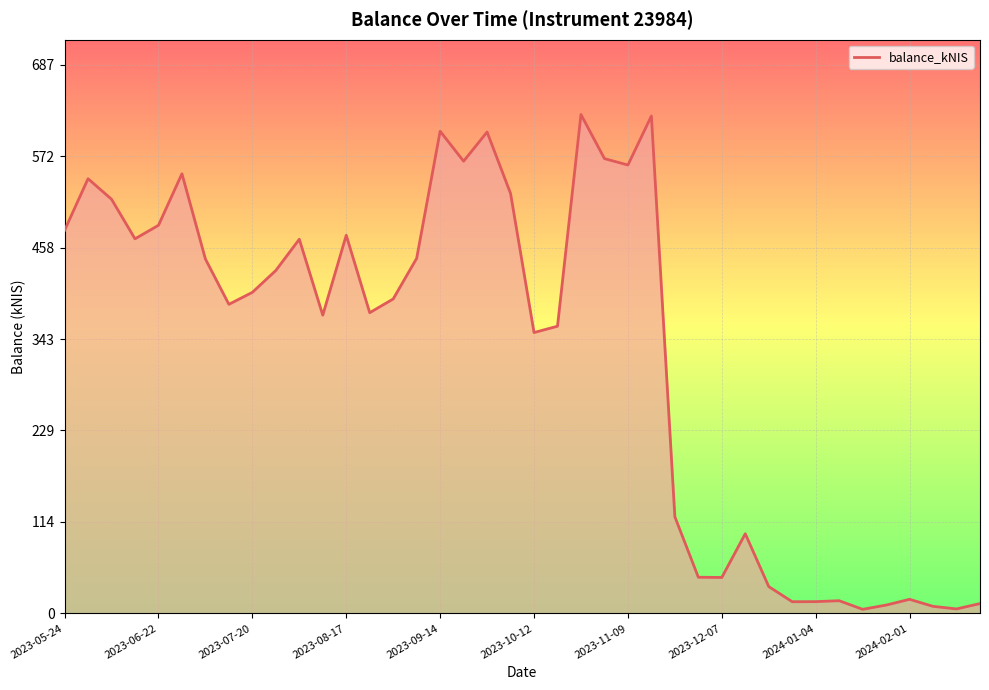

Count the number of data series in this chart.

1